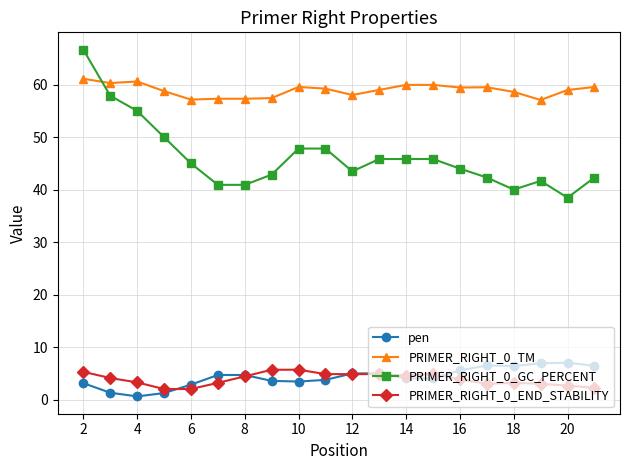

Which series has the largest range (max minus min)?

PRIMER_RIGHT_0_GC_PERCENT